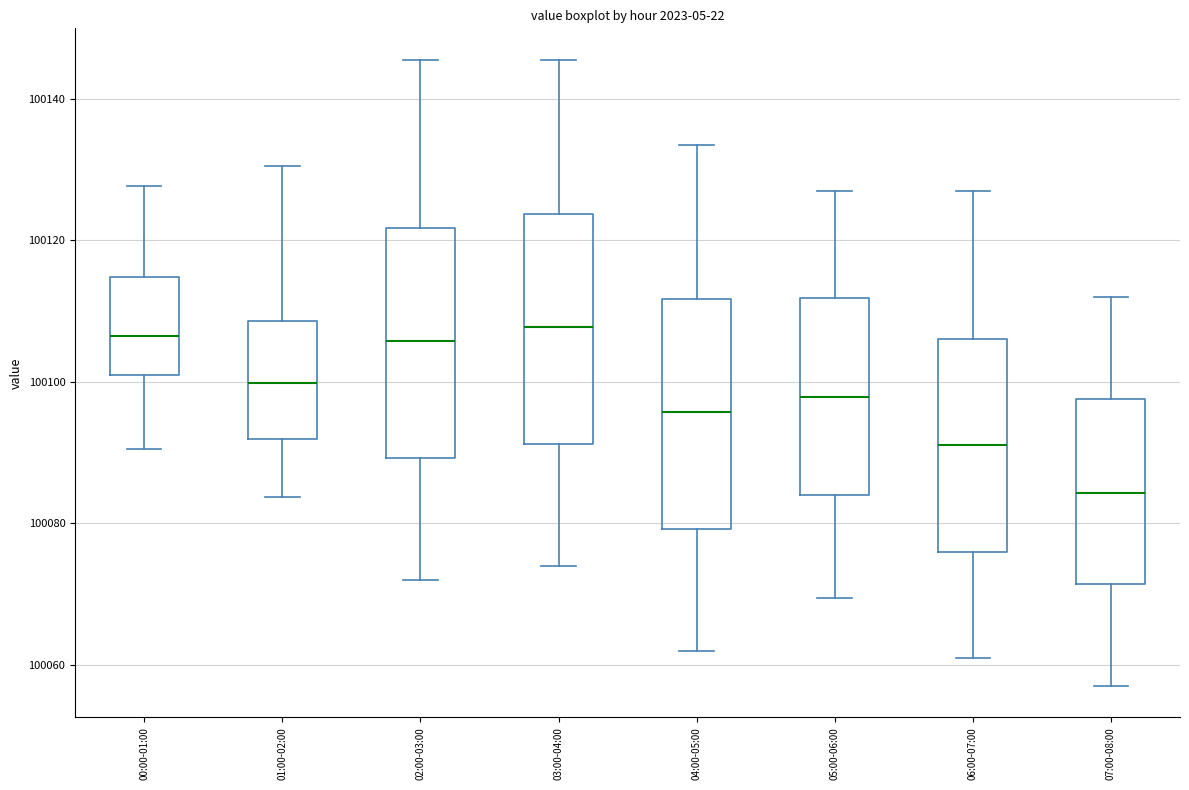

Reading left to right, transcribe this box plot: for each box, give where its median line is, the range the box spans, and where its two whiskers end, as read against the y-axis. The values are not printed on the chart, so give them approximately, as read against the axis.

00:00-01:00: median 100106, box 100100 to 100114, whiskers 100090 to 100128
01:00-02:00: median 100100, box 100092 to 100108, whiskers 100084 to 100130
02:00-03:00: median 100106, box 100090 to 100122, whiskers 100072 to 100146
03:00-04:00: median 100108, box 100092 to 100124, whiskers 100074 to 100146
04:00-05:00: median 100096, box 100080 to 100112, whiskers 100062 to 100134
05:00-06:00: median 100098, box 100084 to 100112, whiskers 100070 to 100128
06:00-07:00: median 100092, box 100076 to 100106, whiskers 100062 to 100128
07:00-08:00: median 100084, box 100072 to 100098, whiskers 100058 to 100112